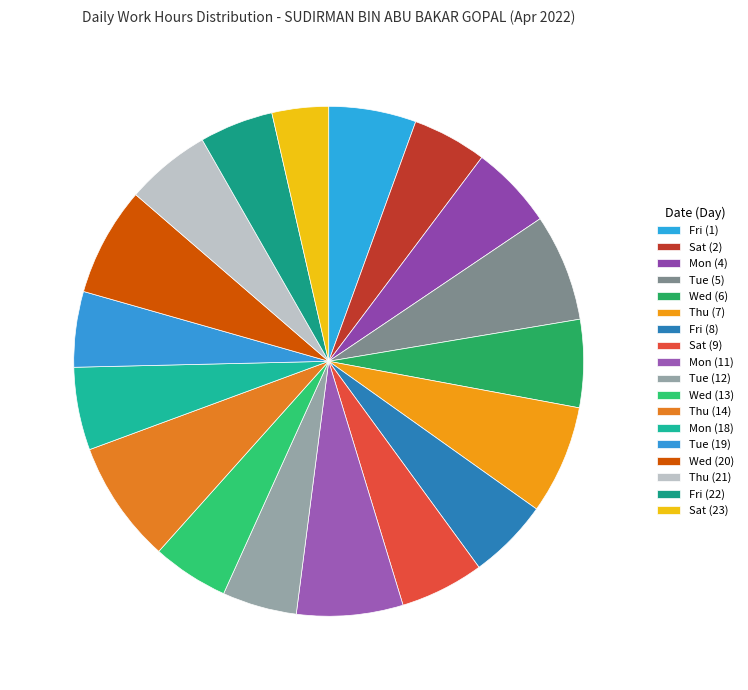

Between Wed (13) and Mon (18), which is larger?

Mon (18)